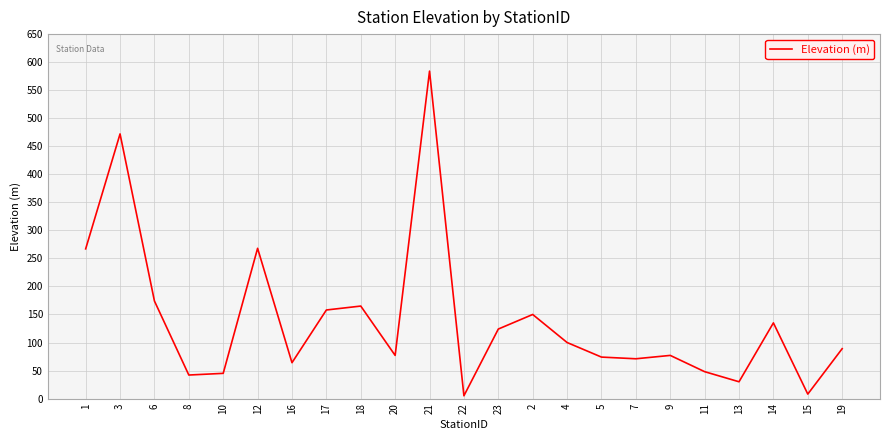

Where is the first local maximum?

3